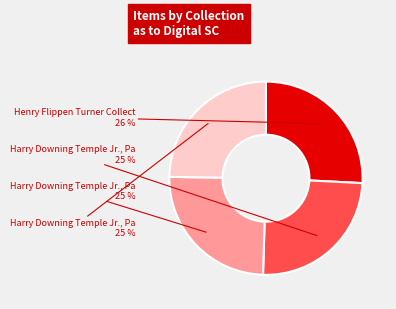

Is there a majority slice in this chart?

No